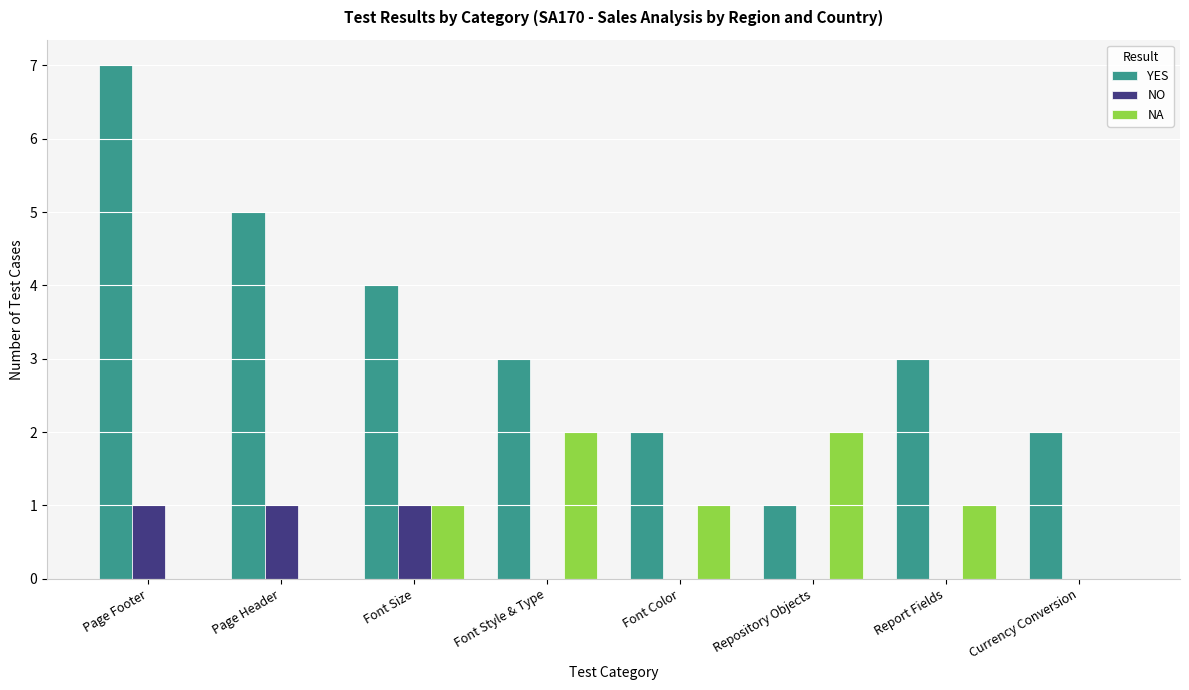

Which series has the largest total across all categories?

YES